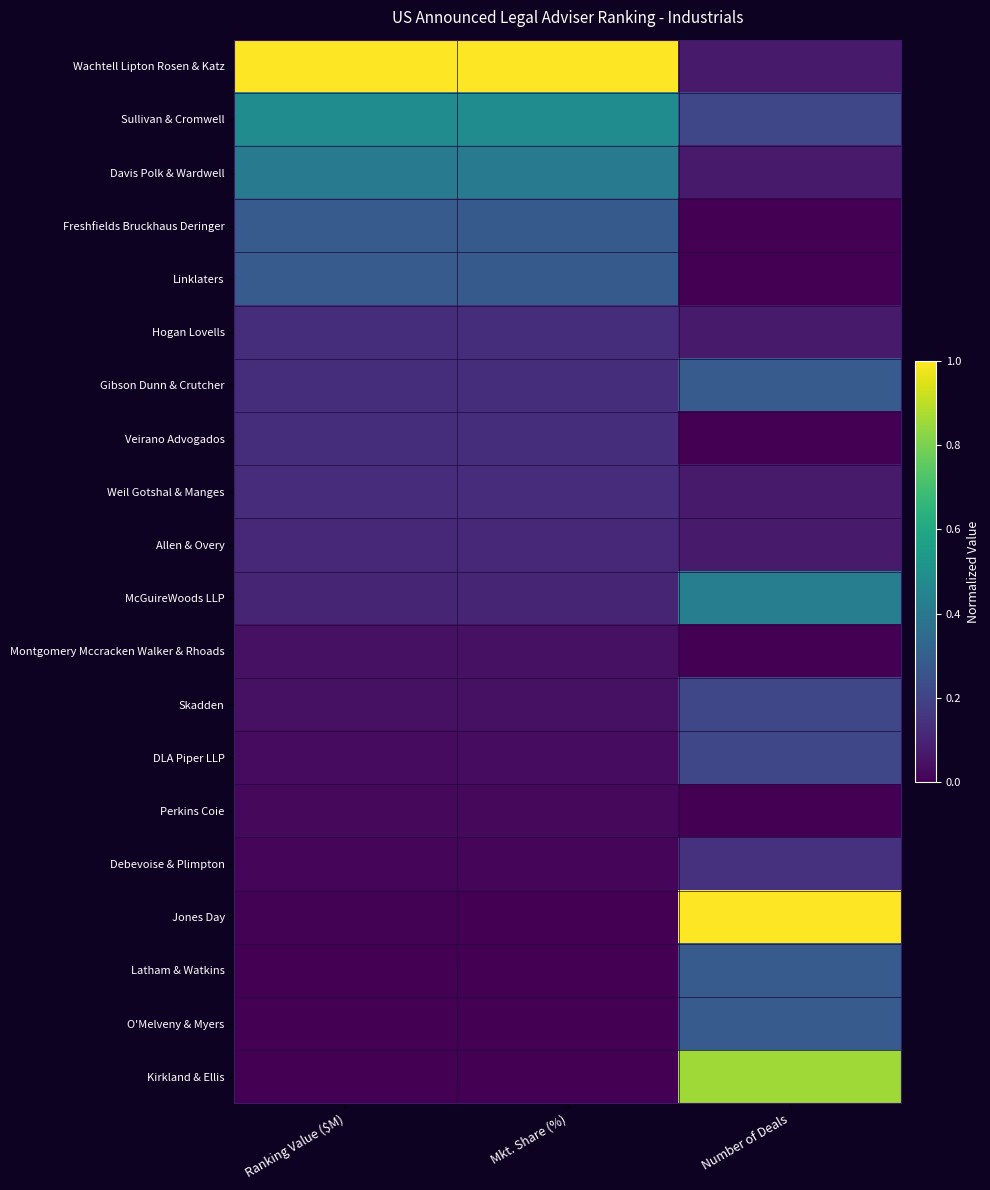

Which has a higher value, Number of Deals or Mkt. Share (%)?

Mkt. Share (%)